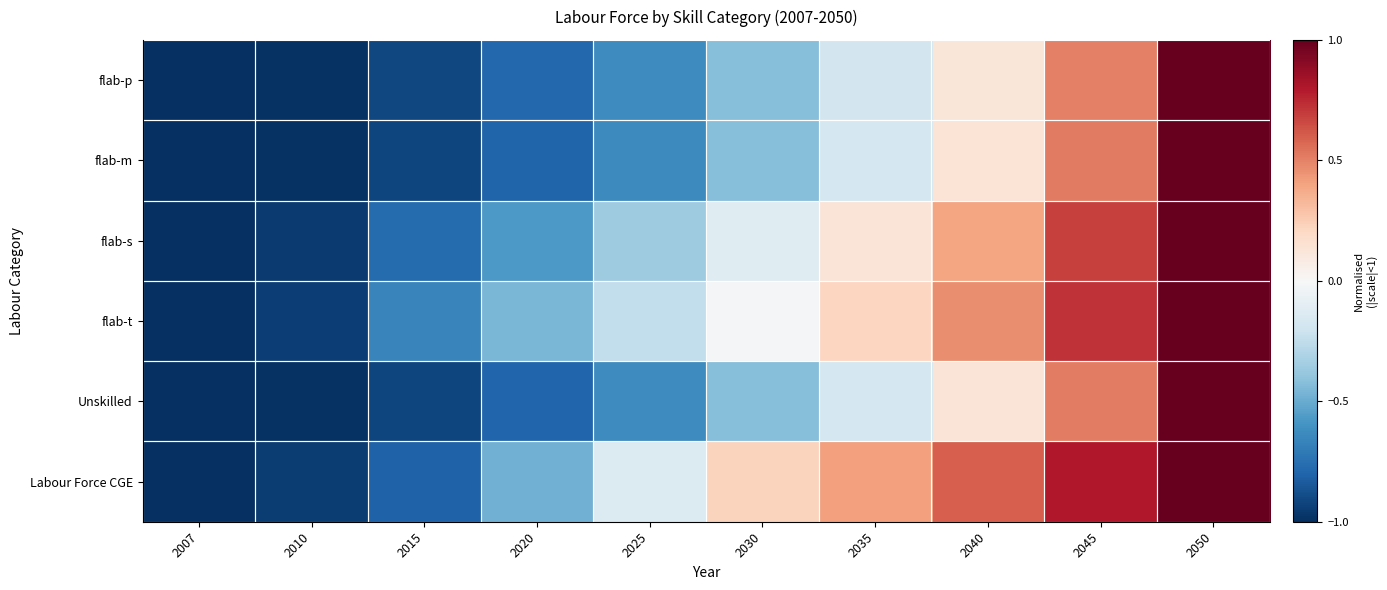

What is the total value across all series at 2045?

3.7